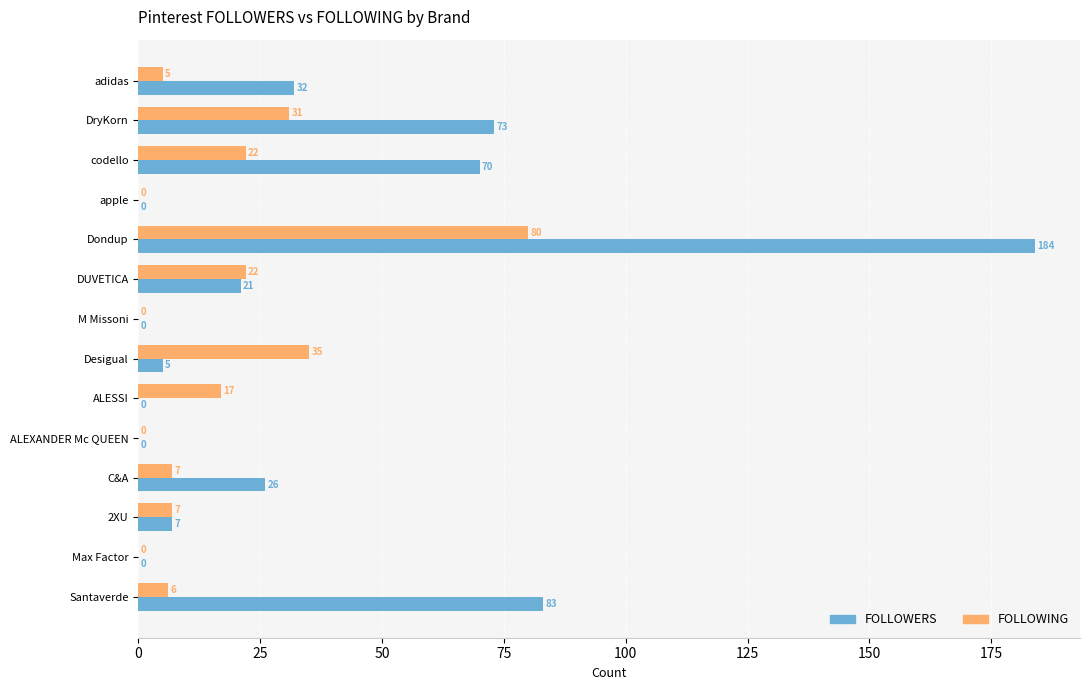

What is the sum of all FOLLOWERS values?

501